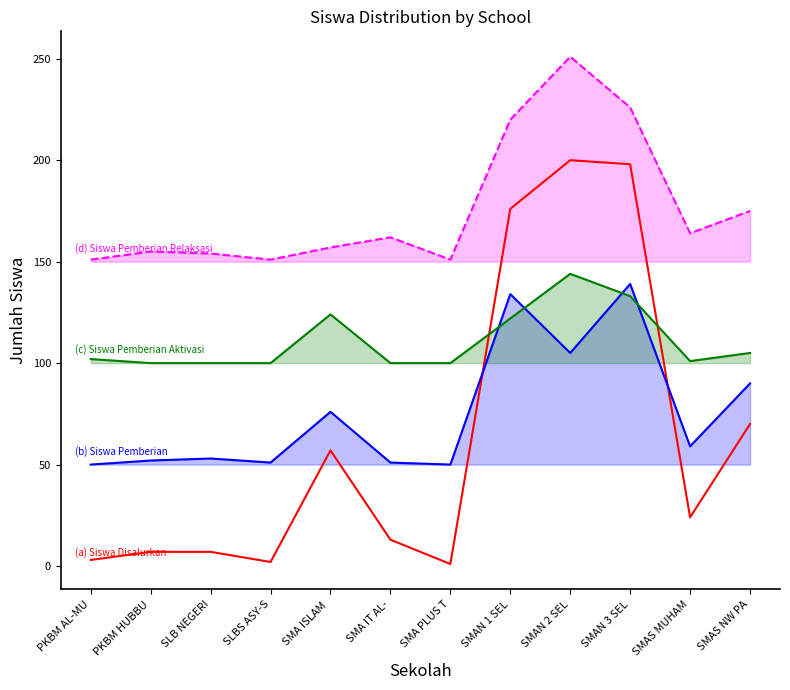

What are all the series names shown in the legend?

Siswa Disalurkan, Siswa Pemberian, Siswa Pemberian Aktivasi, Siswa Pemberian Relaksasi